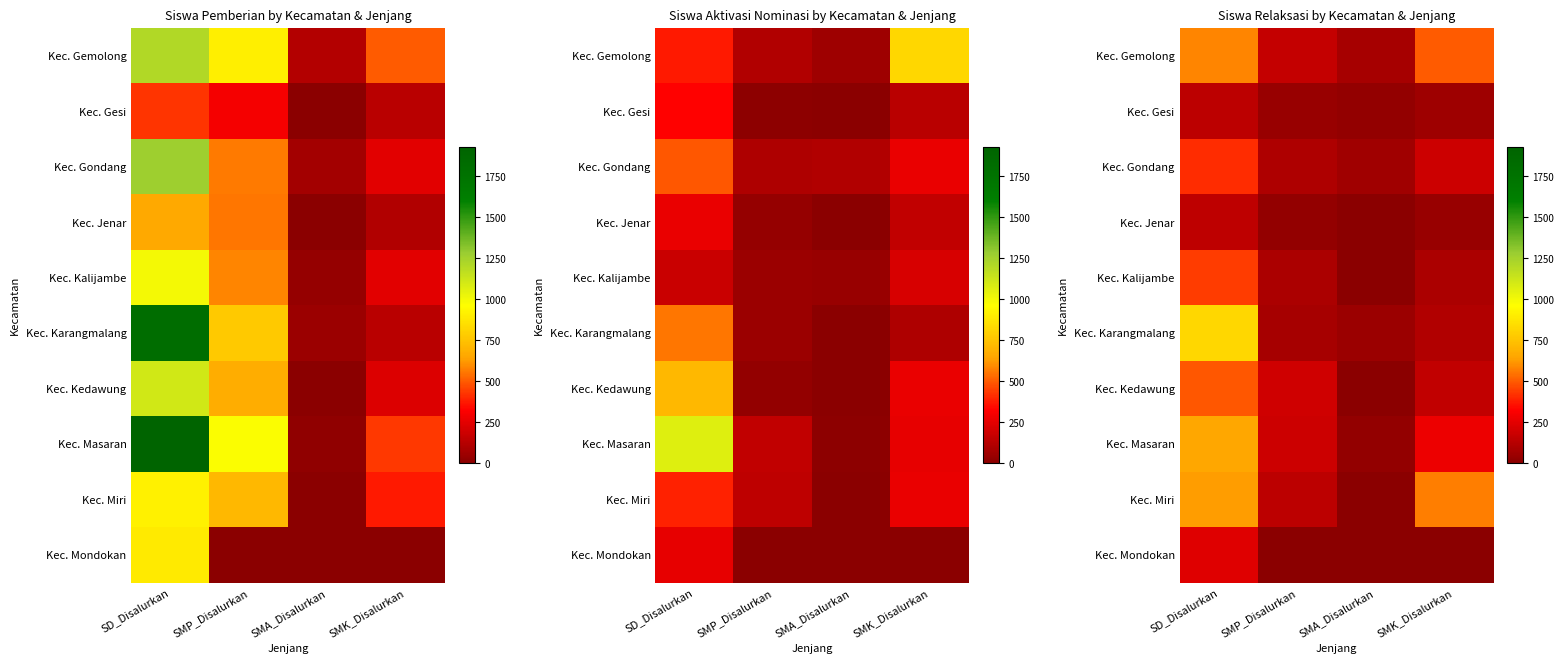

At which category is the sum across all series the highest?

SD_Disalurkan